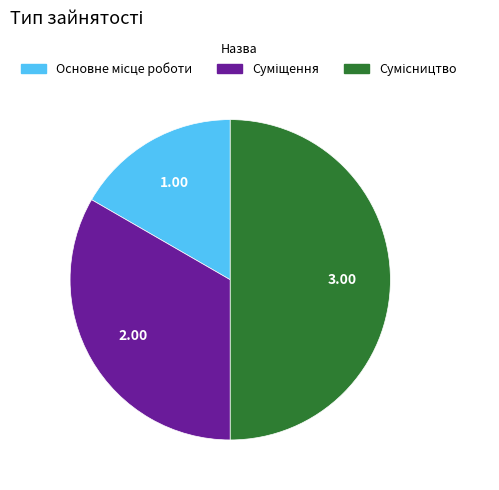

How many slices are in this pie chart?

3